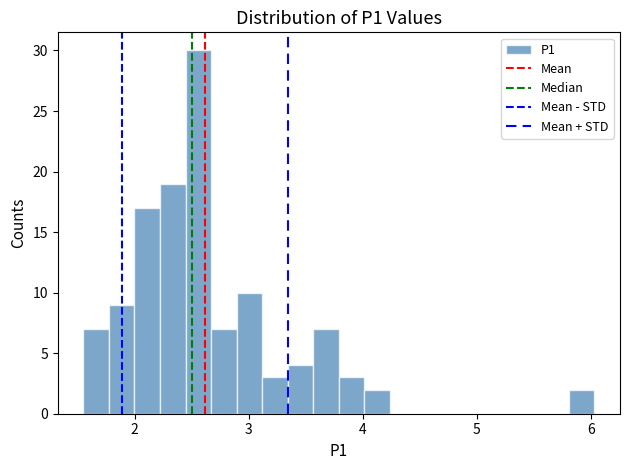

Read against the x-axis, roughly where is the centre of the tallest bar?

2.6